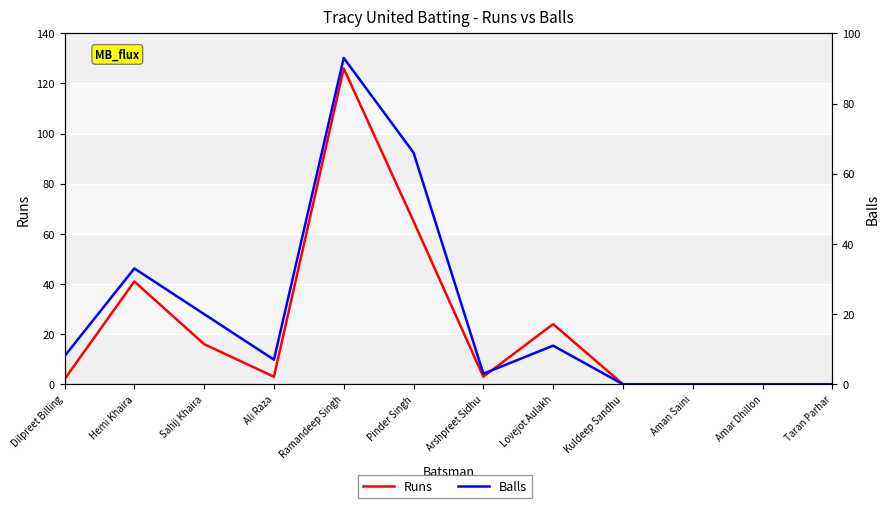

Which label corresponds to the smallest value in the chart?

Kuldeep Sandhu